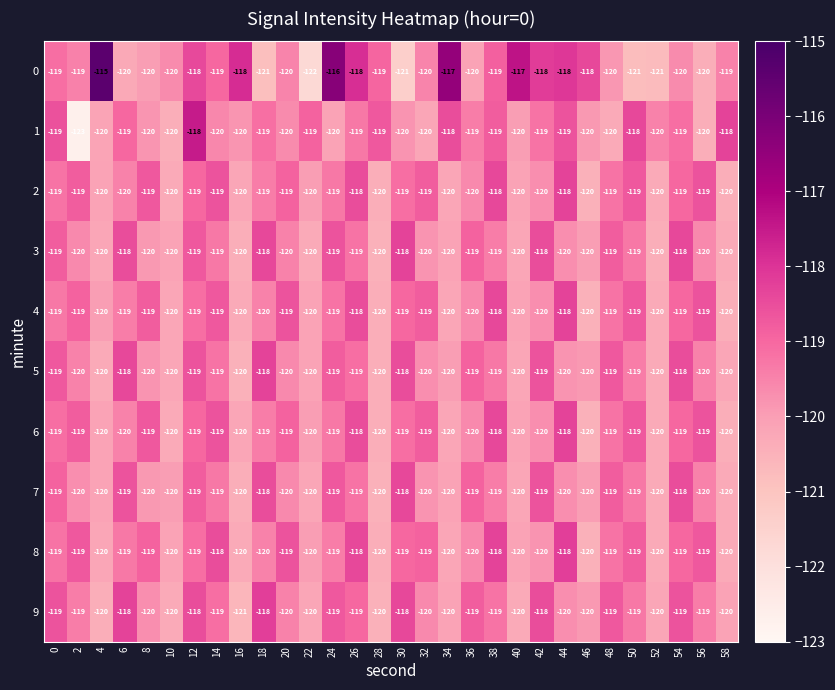

What is the average value of the 8 series?

-119